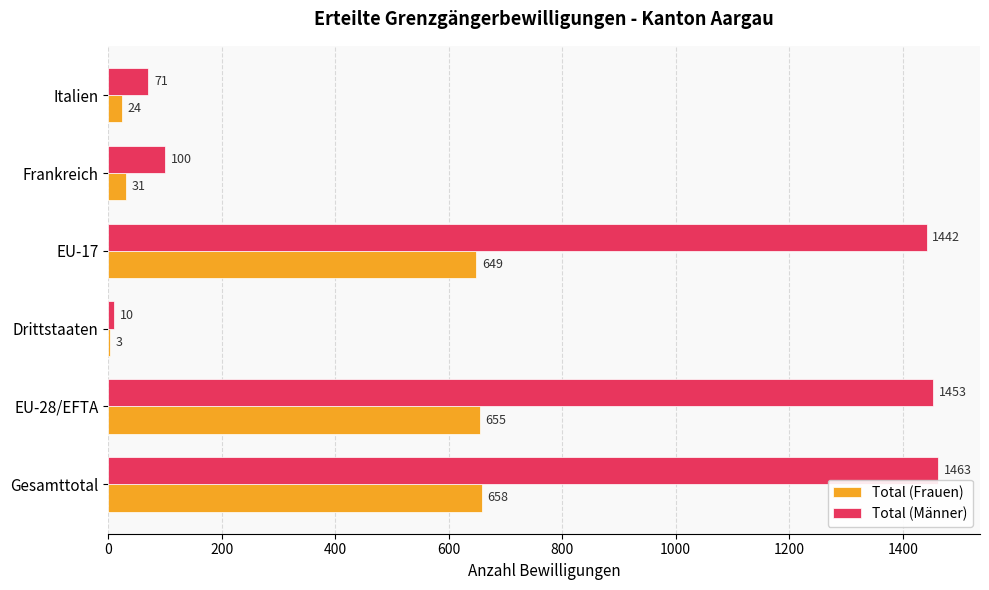

What is the sum of all Total (Männer) values?

4539